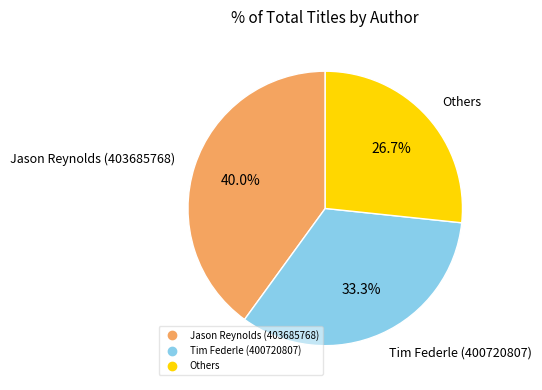

To the nearest percent, what is the average slice percentage?

33%